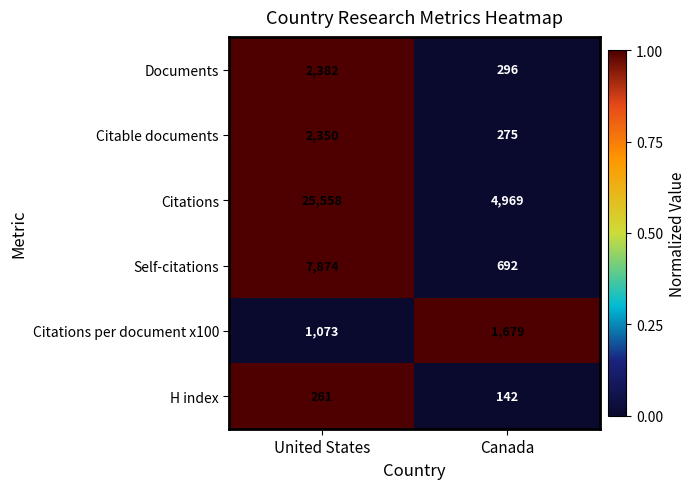

At which label is Citations closest to 15263?

Canada